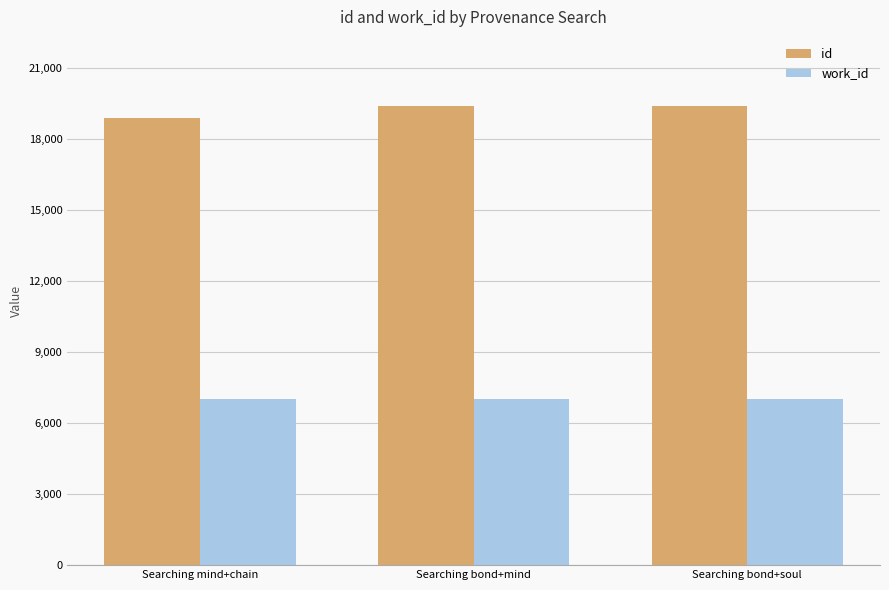

The id series shows 18901 at Searching mind+chain. True or false?

True